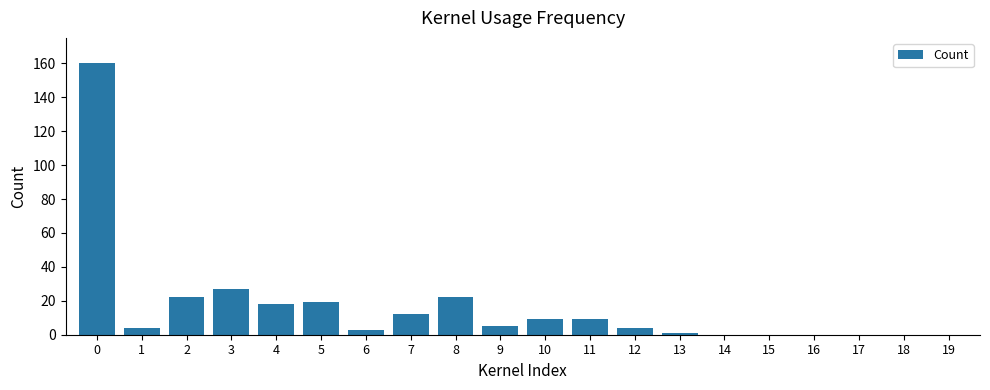

The value at 4 is 18. True or false?

True